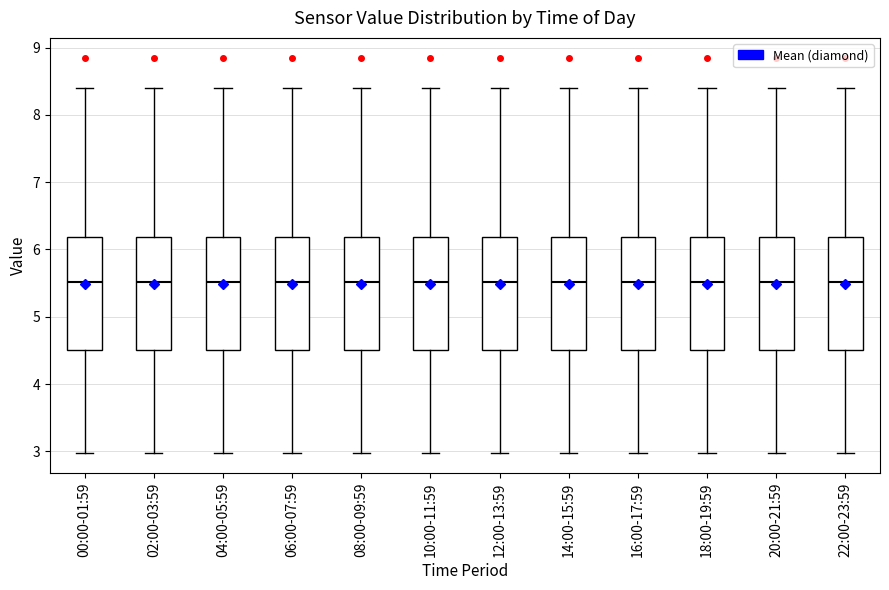

Reading left to right, read every box against the y-axis: the position of its median line, the range the box covers, and the ends of its whiskers. The values are not printed on the chart, so give them approximately, as read against the axis.

00:00-01:59: median 5.5, box 4.5 to 6.2, whiskers 3.0 to 8.4
02:00-03:59: median 5.5, box 4.5 to 6.2, whiskers 3.0 to 8.4
04:00-05:59: median 5.5, box 4.5 to 6.2, whiskers 3.0 to 8.4
06:00-07:59: median 5.5, box 4.5 to 6.2, whiskers 3.0 to 8.4
08:00-09:59: median 5.5, box 4.5 to 6.2, whiskers 3.0 to 8.4
10:00-11:59: median 5.5, box 4.5 to 6.2, whiskers 3.0 to 8.4
12:00-13:59: median 5.5, box 4.5 to 6.2, whiskers 3.0 to 8.4
14:00-15:59: median 5.5, box 4.5 to 6.2, whiskers 3.0 to 8.4
16:00-17:59: median 5.5, box 4.5 to 6.2, whiskers 3.0 to 8.4
18:00-19:59: median 5.5, box 4.5 to 6.2, whiskers 3.0 to 8.4
20:00-21:59: median 5.5, box 4.5 to 6.2, whiskers 3.0 to 8.4
22:00-23:59: median 5.5, box 4.5 to 6.2, whiskers 3.0 to 8.4